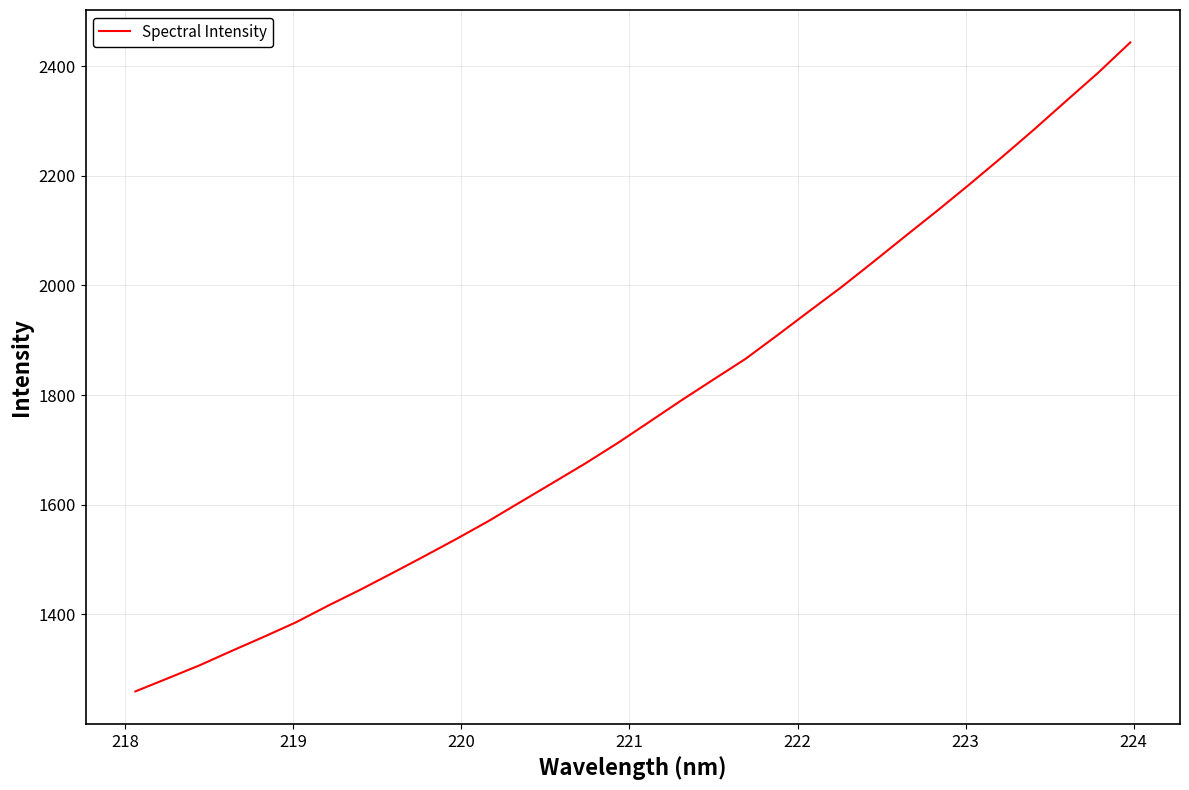

What is the greatest value displayed?

2443.1